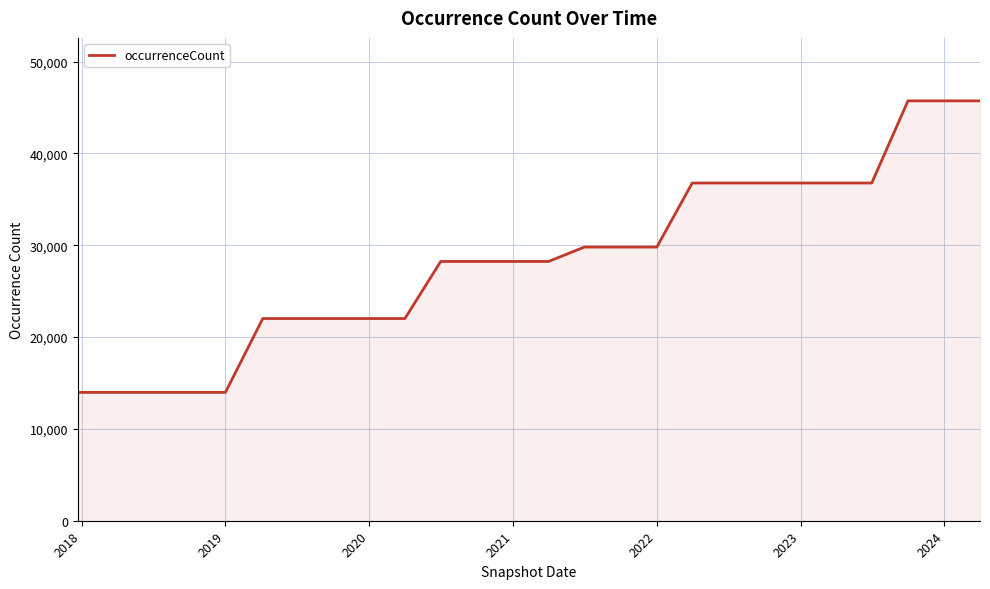

How many values are below 28231?

10